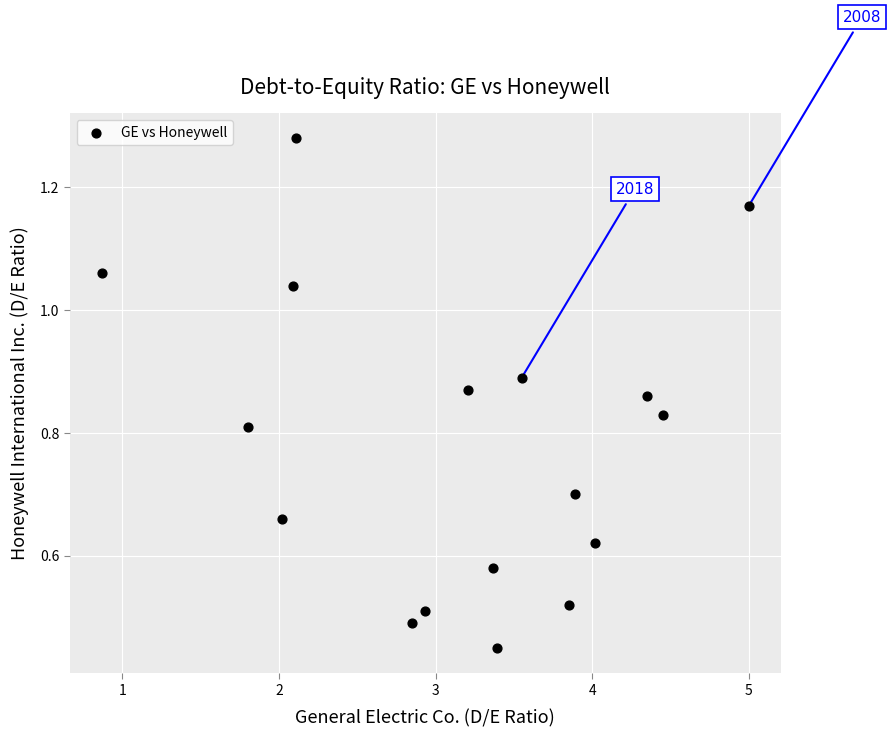

What is the range of X values (max minus min)?

4.1